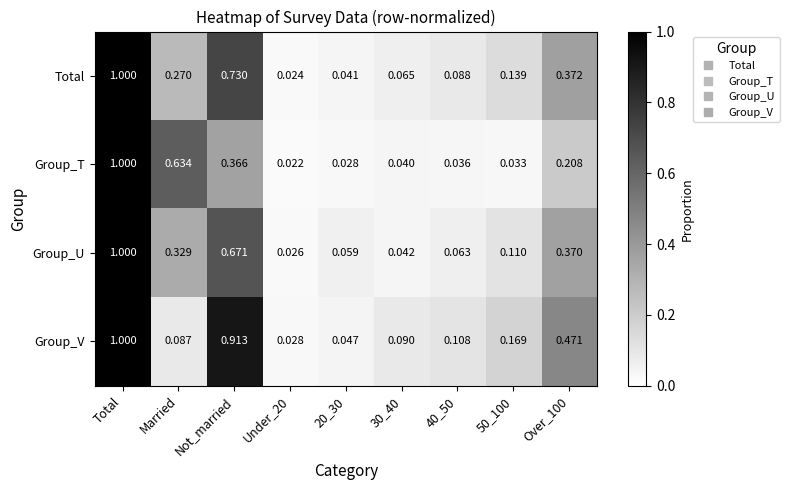

Rank the series at 50_100 from lowest to highest value.

Group_T, Group_U, Total, Group_V